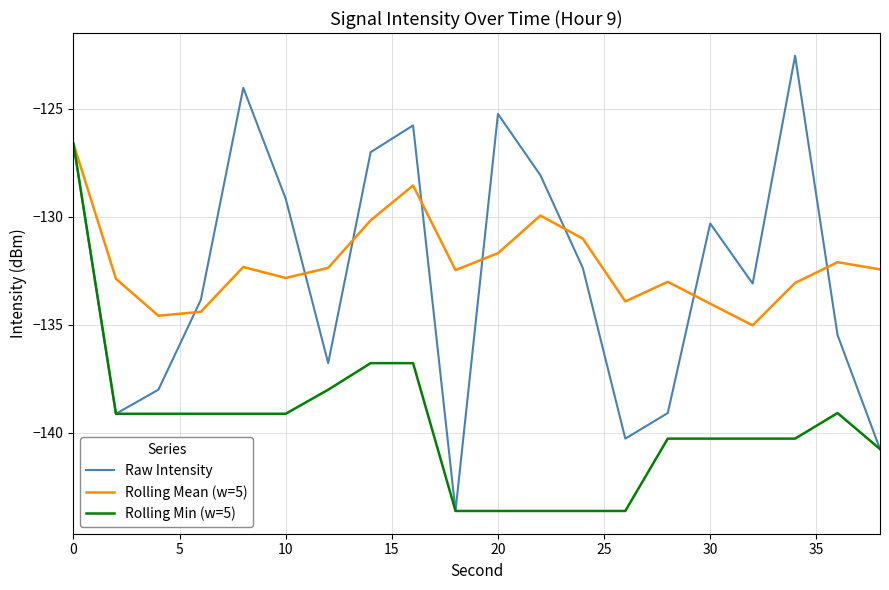

What is the highest value of the Raw Intensity series?

-122.5